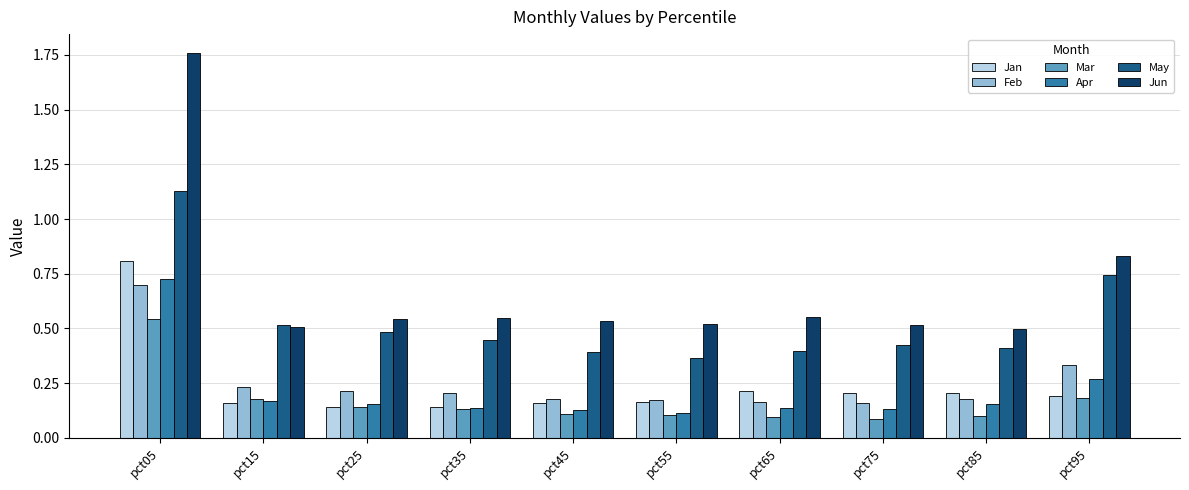

What is the sum of the Jun values at pct75 and pct55?

1.0